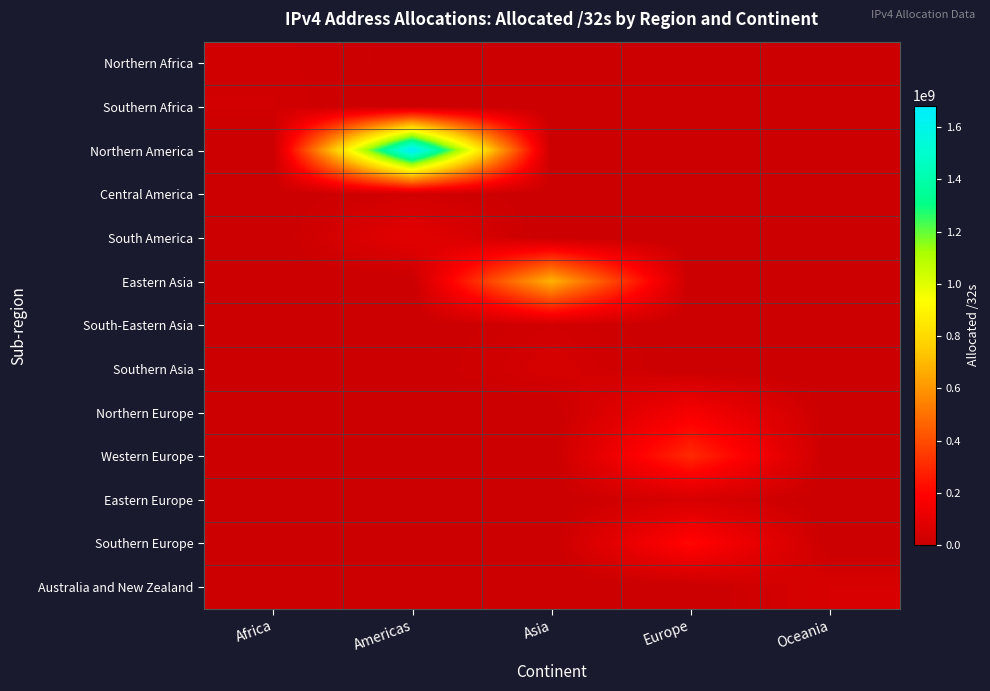

Which label corresponds to the largest value in the chart?

Americas